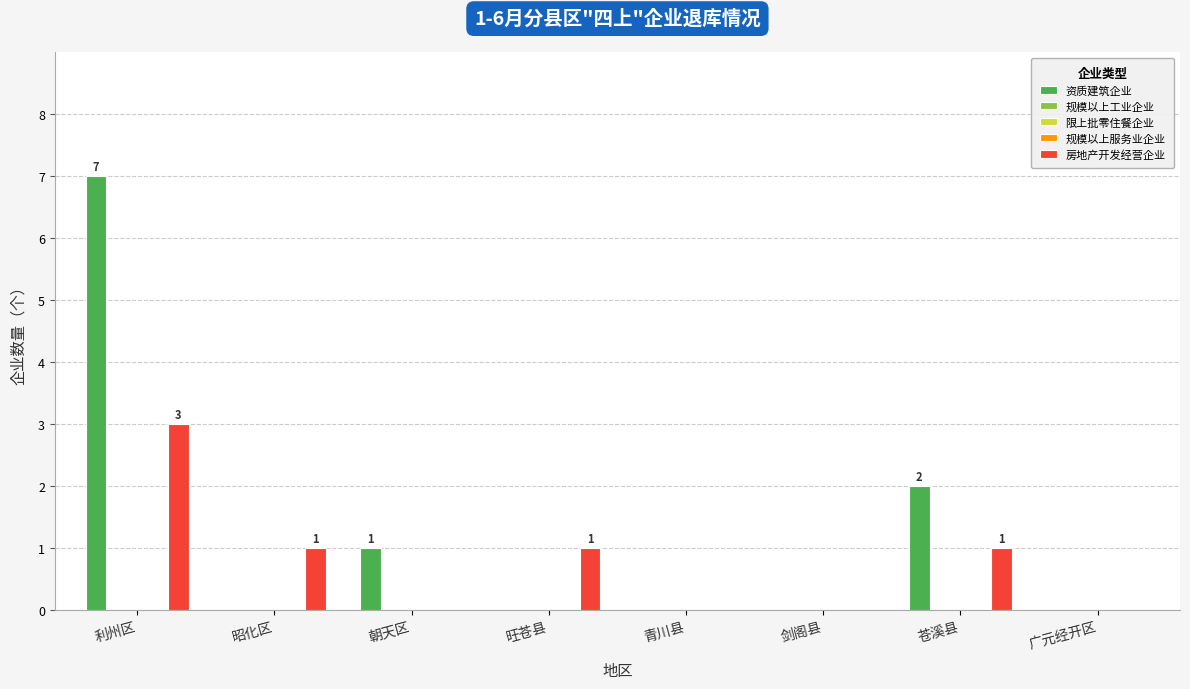

Which series has the largest range (max minus min)?

资质建筑企业